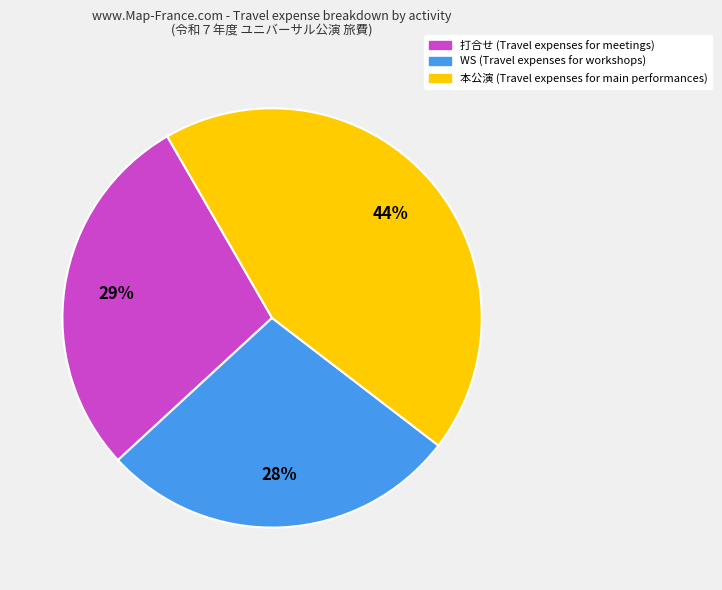

To the nearest percent, what is the difference between the largest and smallest slice percentages?

16%